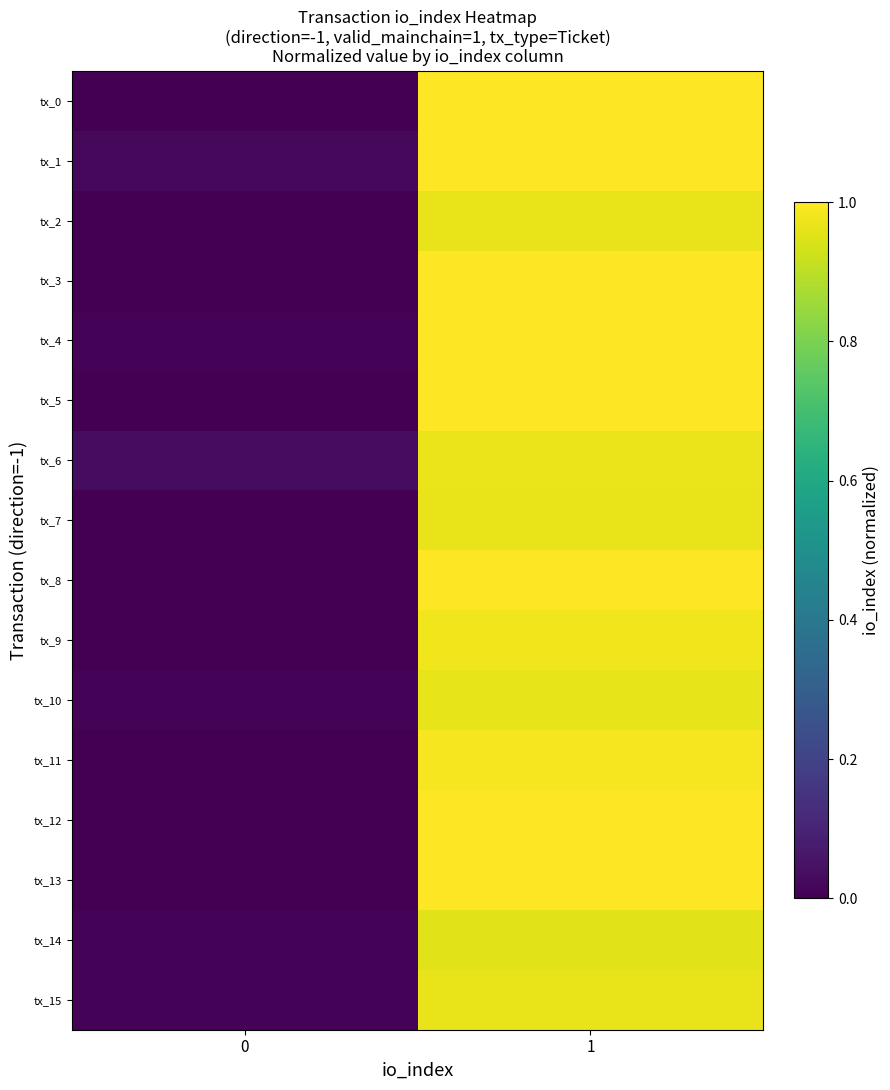

Rank the series at 0 from highest to lowest value.

tx_6, tx_1, tx_10, tx_15, tx_4, tx_14, tx_0, tx_2, tx_3, tx_5, tx_7, tx_8, tx_9, tx_11, tx_12, tx_13